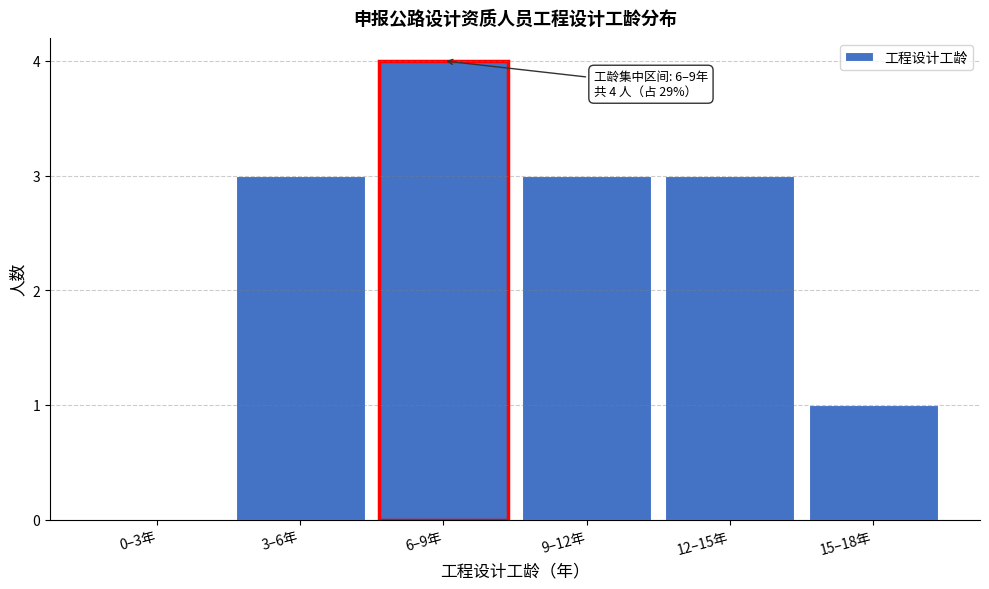

Reading left to right, what are all the values shown in this chart?

0–3年=0	3–6年=3	6–9年=4	9–12年=3	12–15年=3	15–18年=1